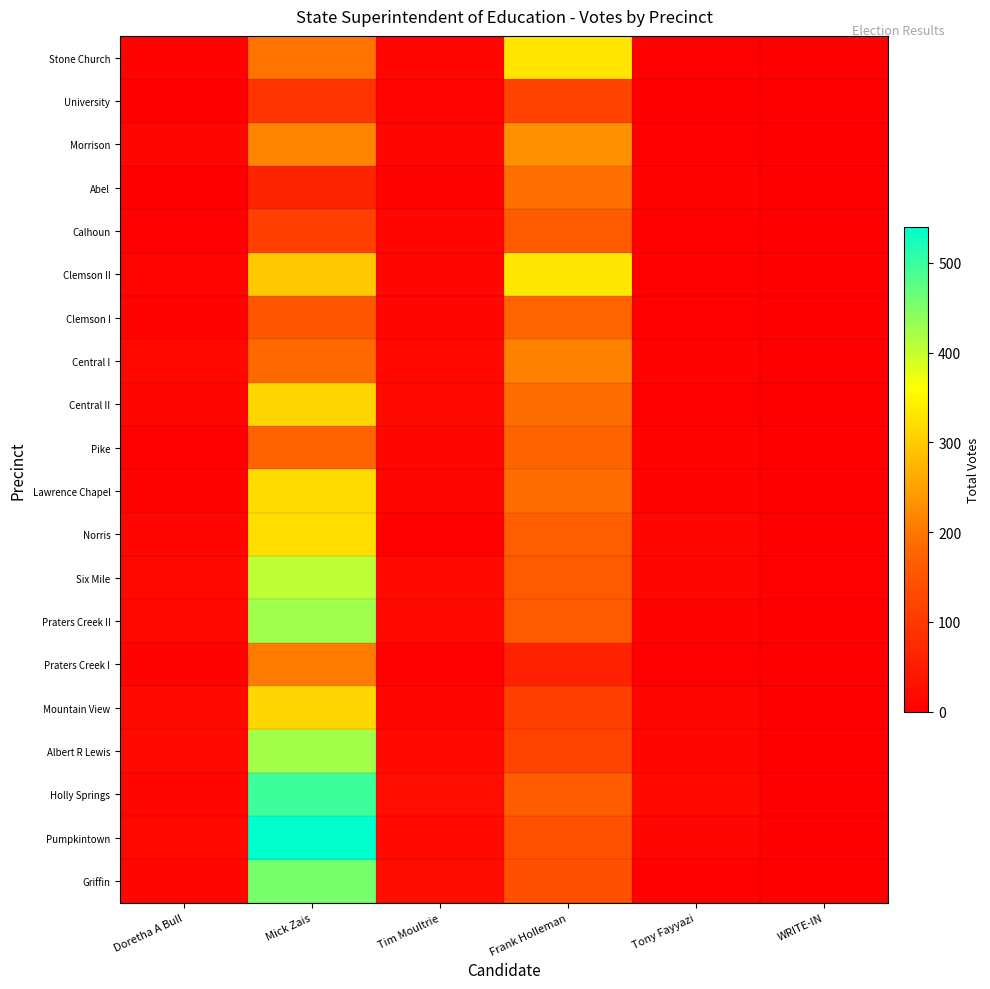

What is the difference between the highest and lowest values at Frank Holleman?

273